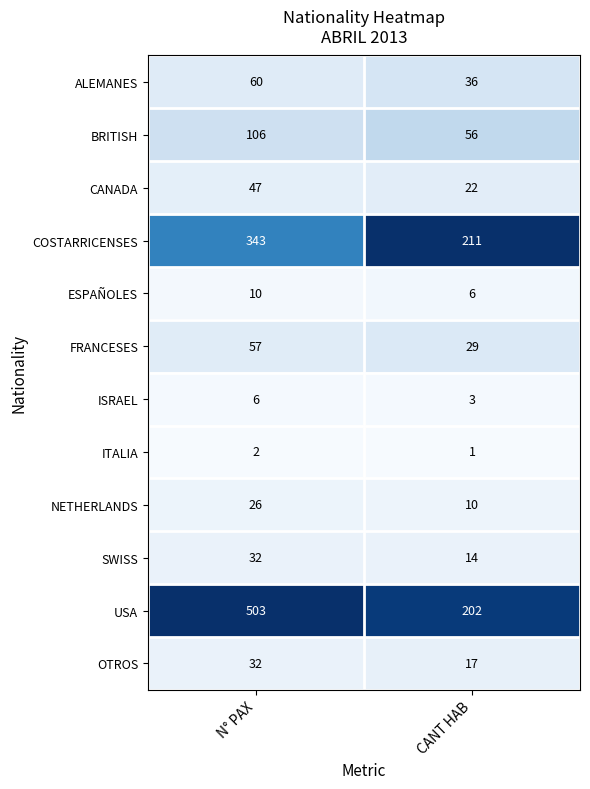

Which series has the largest range (max minus min)?

USA